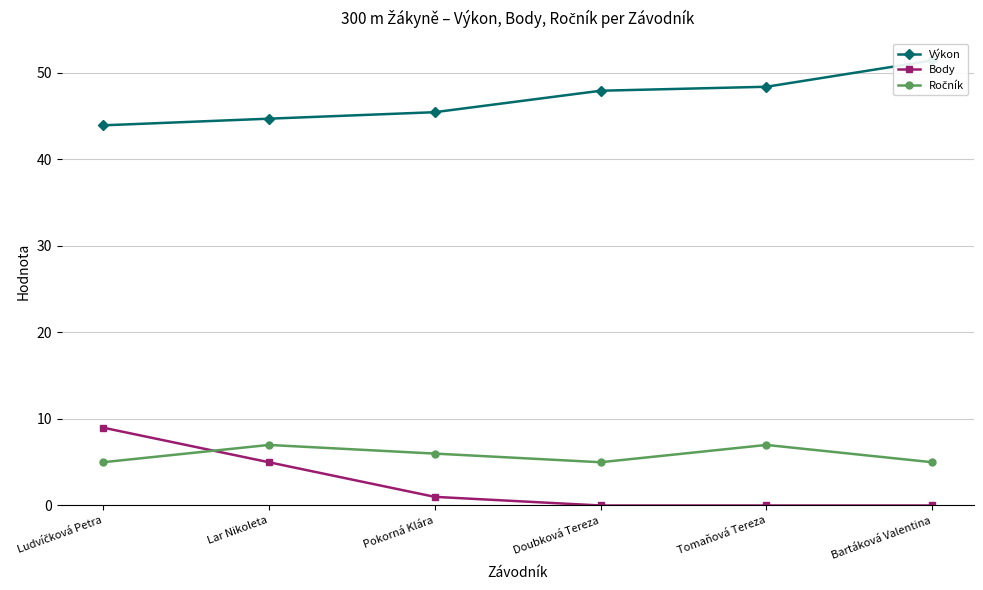

Between Lar Nikoleta and Doubková Tereza, which series saw the biggest shift?

Body